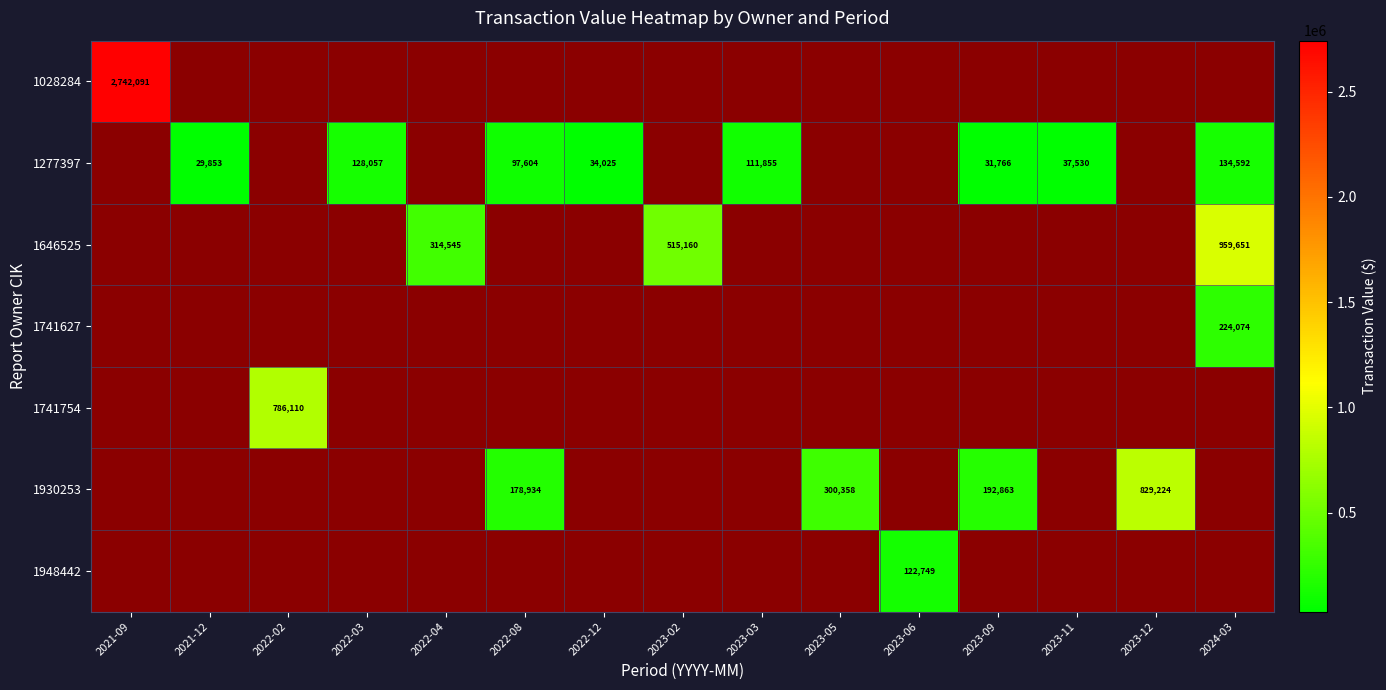

What is the sum of the 1277397 values at 2023-09 and 2023-11?

69296